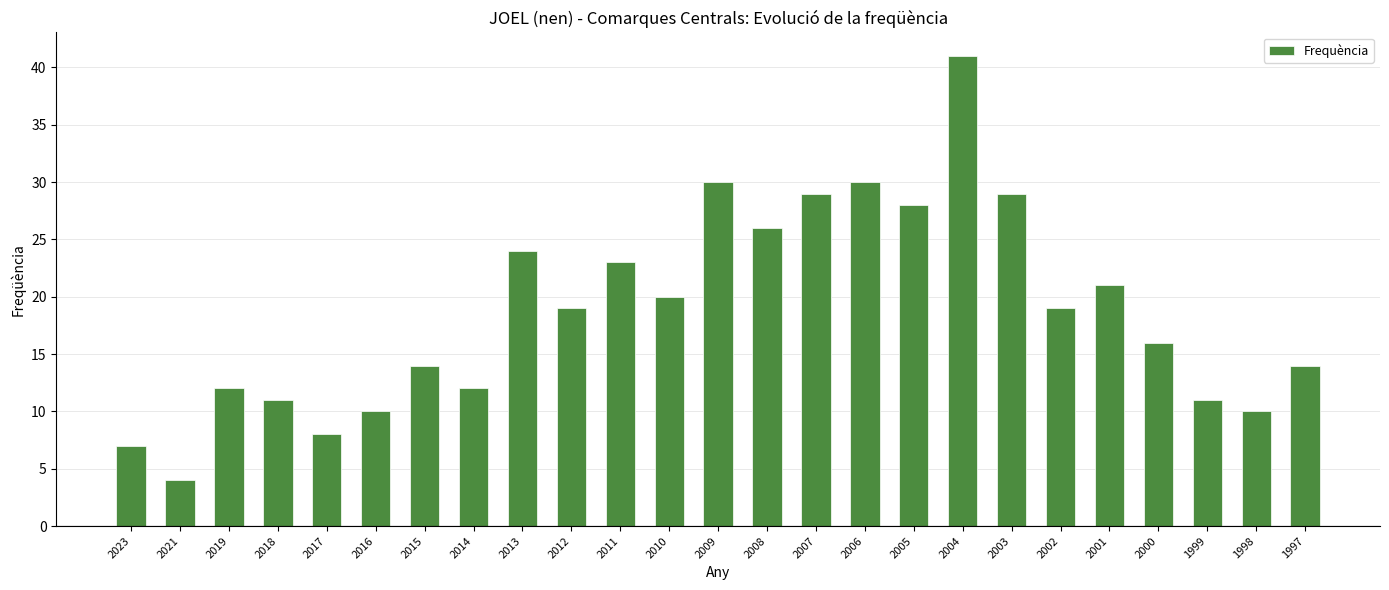

Which label corresponds to the largest value in the chart?

2004